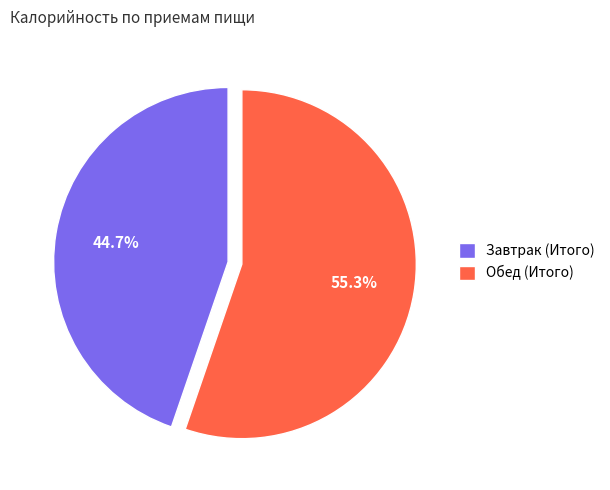

The Обед (Итого) slice represents 55% of the pie. True or false?

True